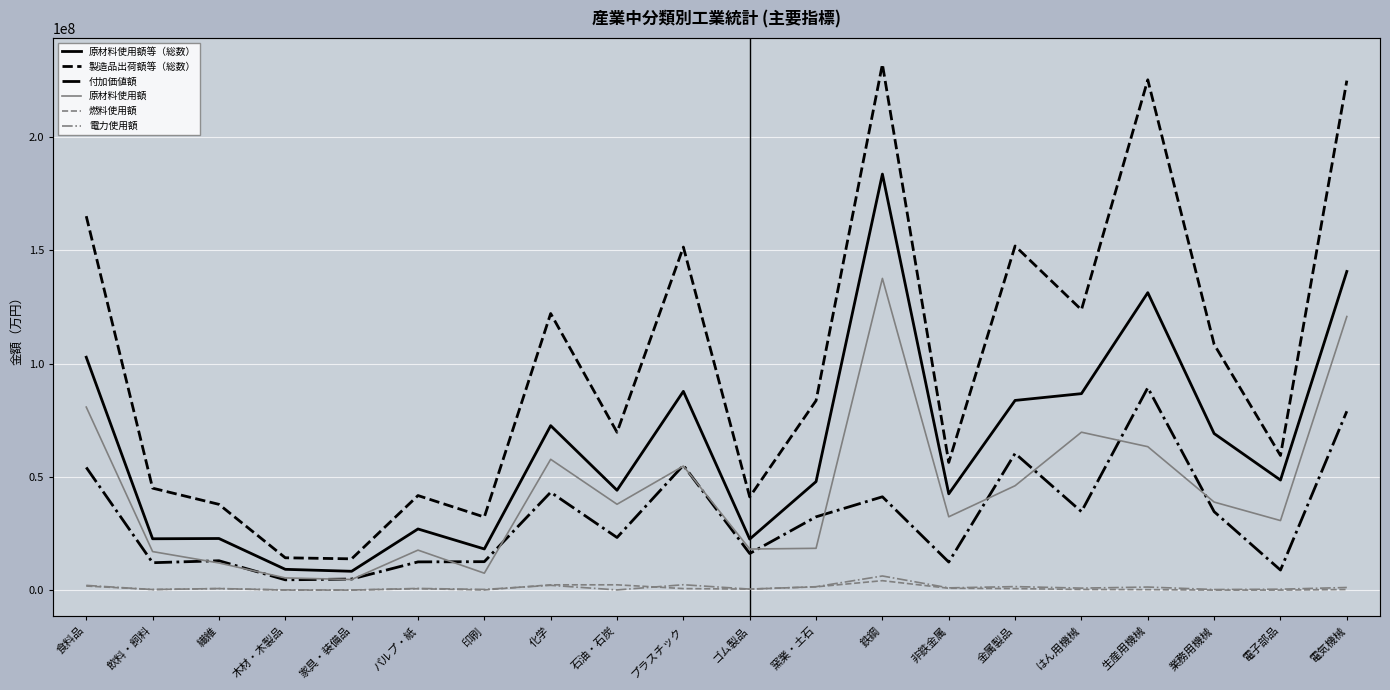

What is the difference between the maximum and minimum values in the 燃料使用額 series?

4169898